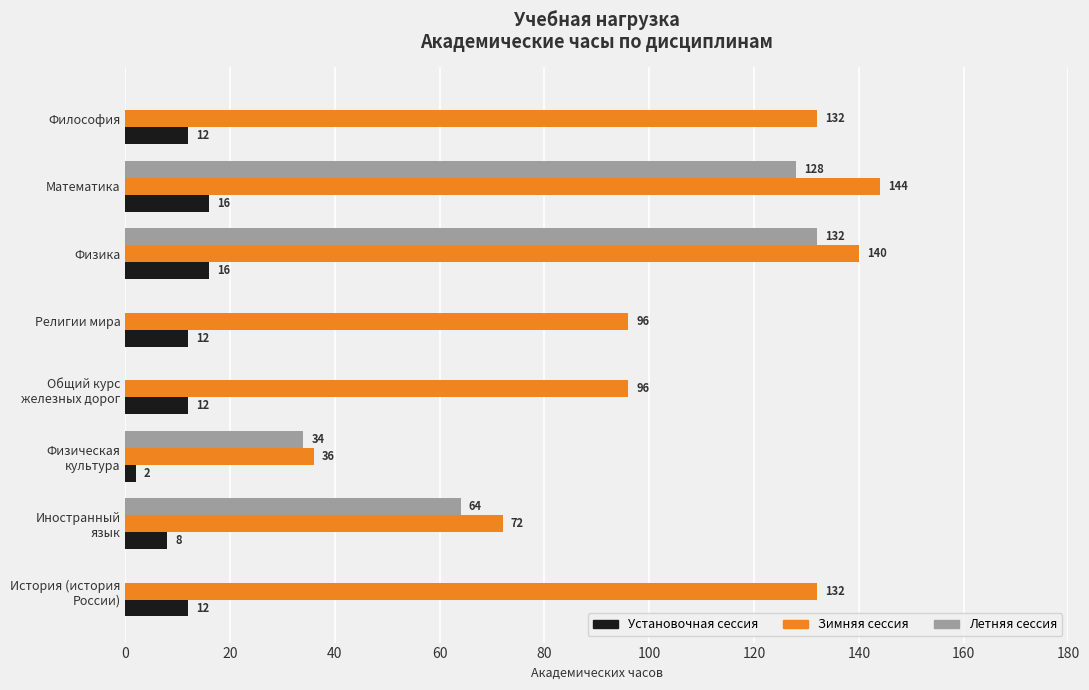

What is the highest value of the Установочная сессия series?

16